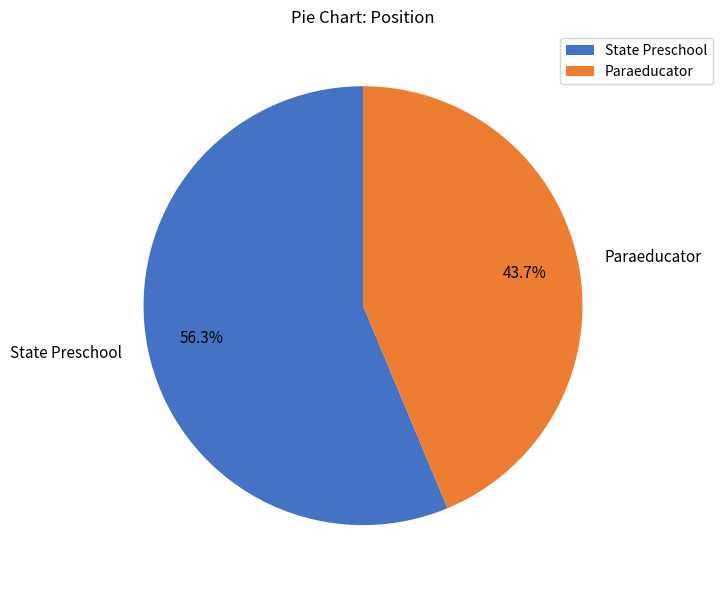

How many segments does this pie chart have?

2